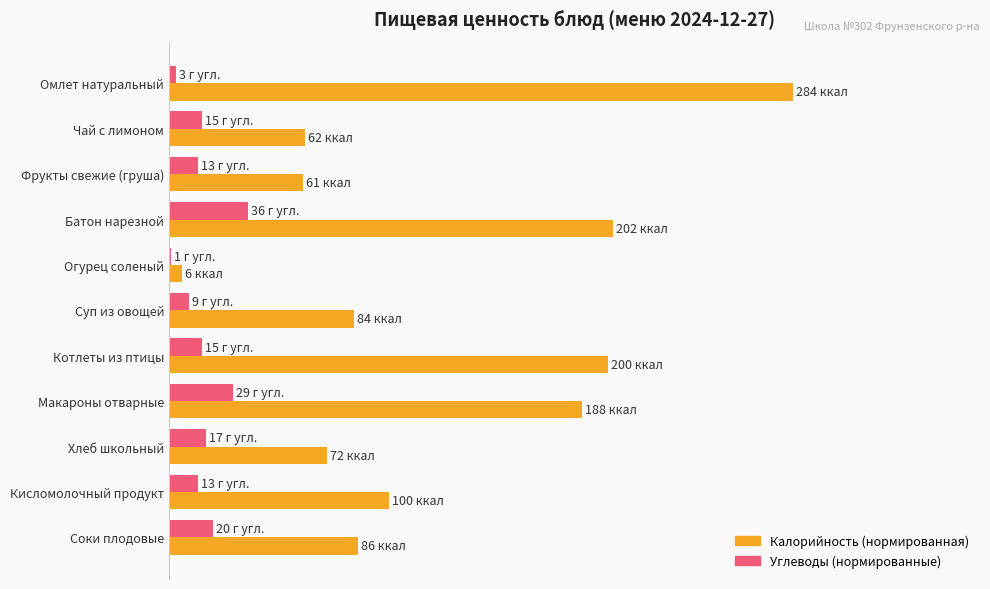

Are the bars grouped side by side (vs. stacked)?

Yes